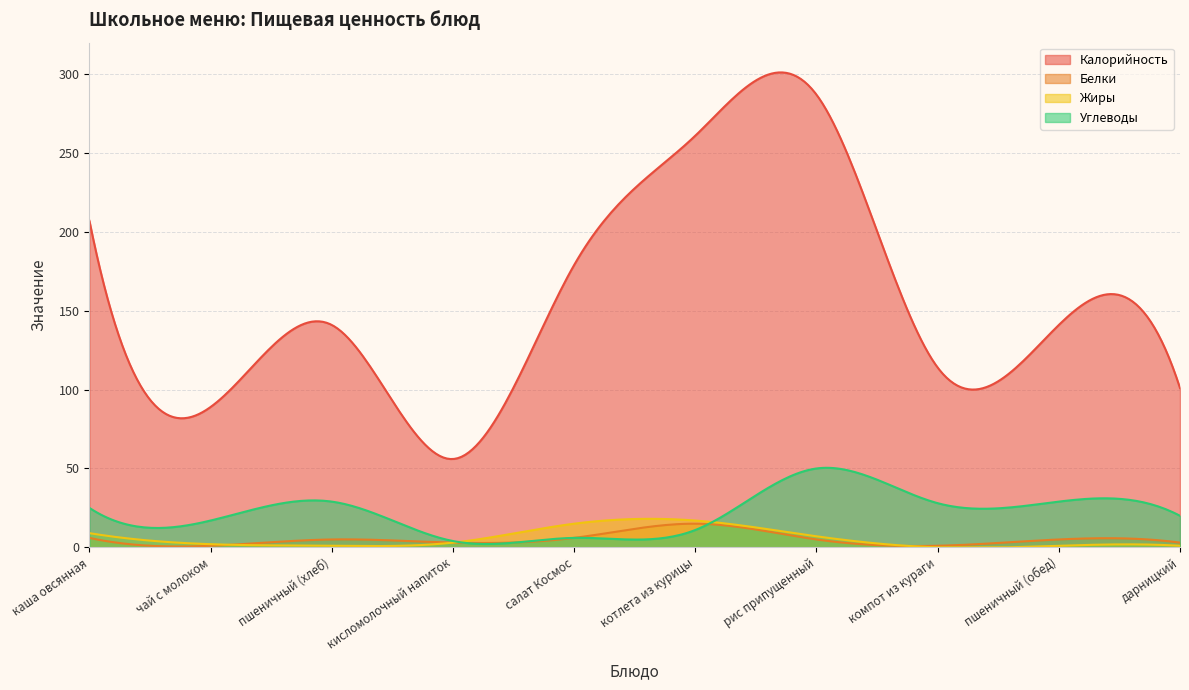

What is the value of the Калорийность point at the 4th from the left?

56